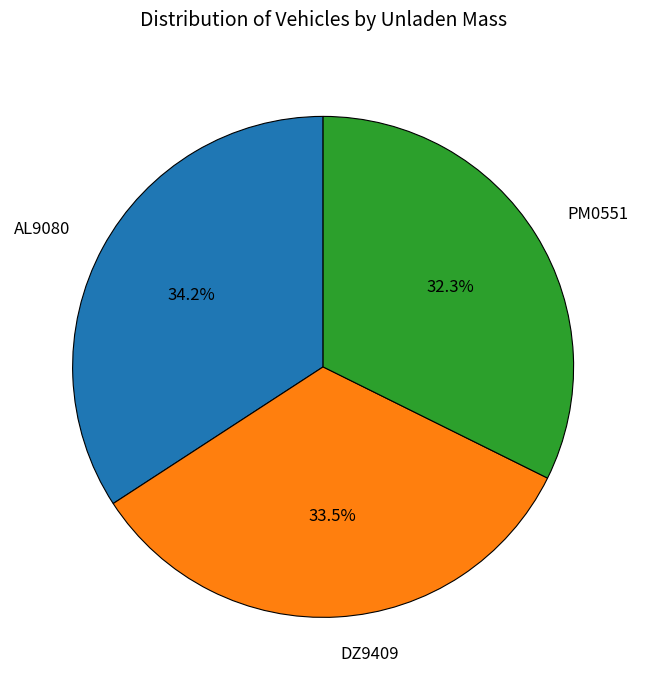

What is the total percentage of AL9080 and DZ9409?

67.7%